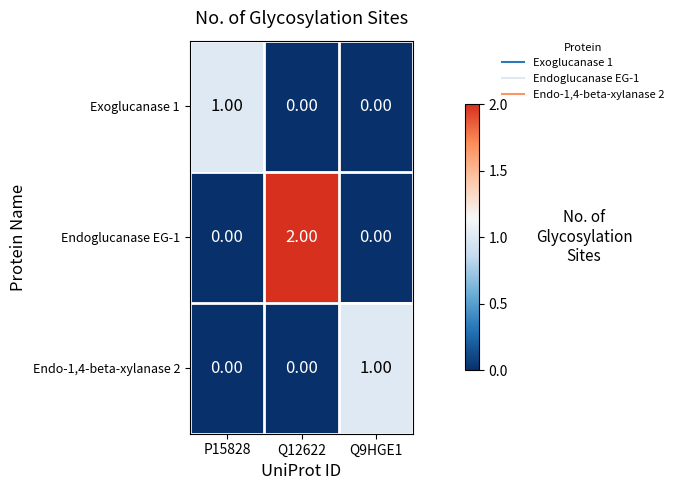

At which category does the chart reach its peak across all series?

Q12622